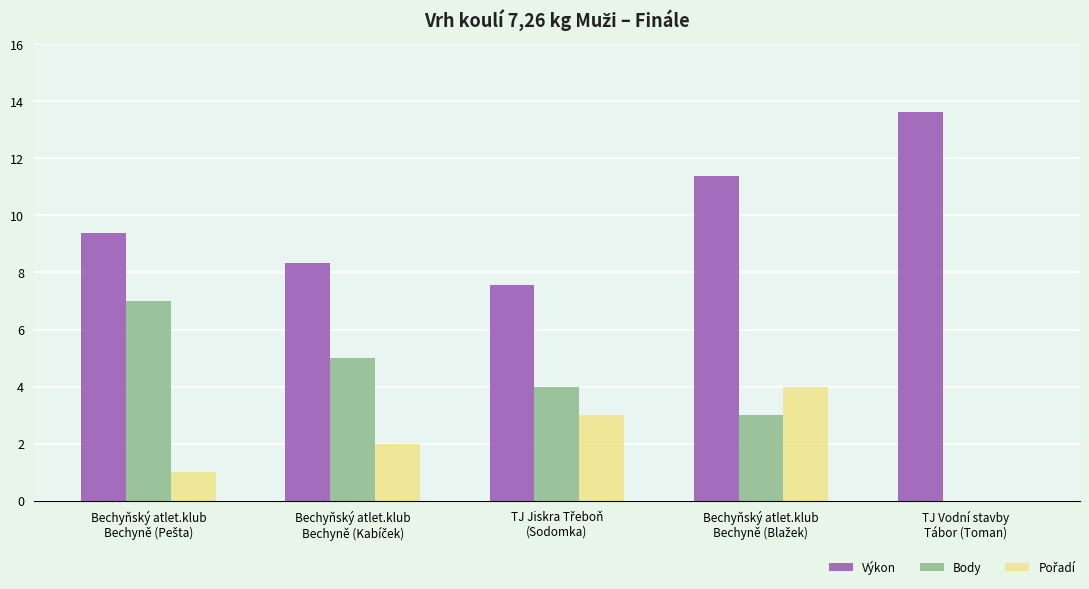

What is the maximum value shown in the chart?

13.6